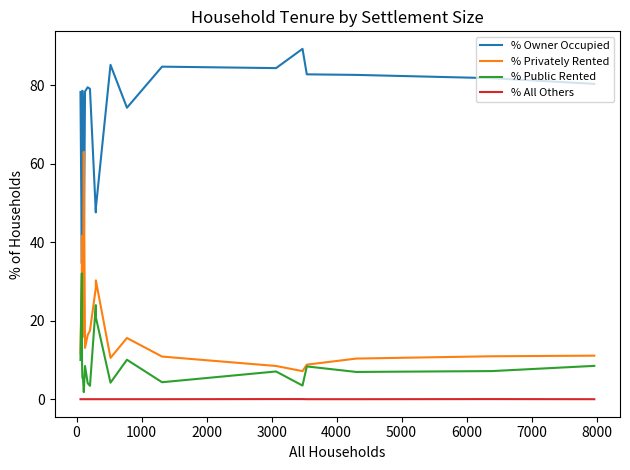

What is the highest value of the % Owner Occupied series?

89.3